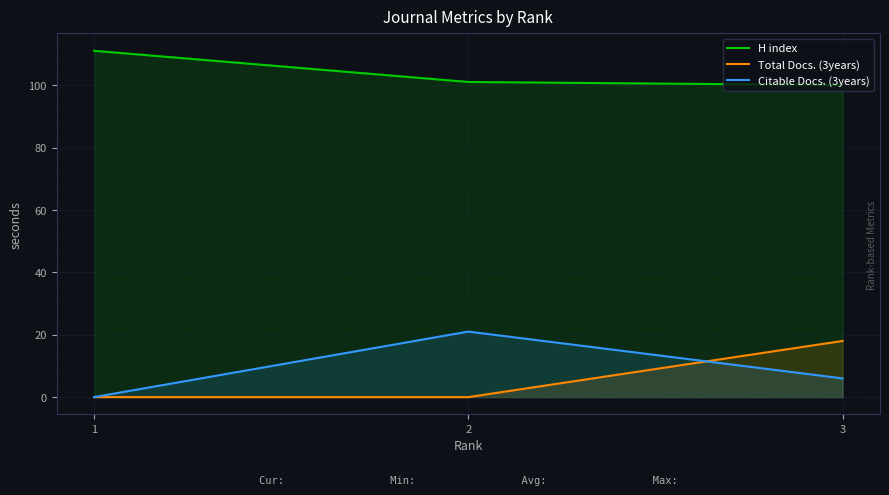

At how many categories does at least one series exceed 96?

3